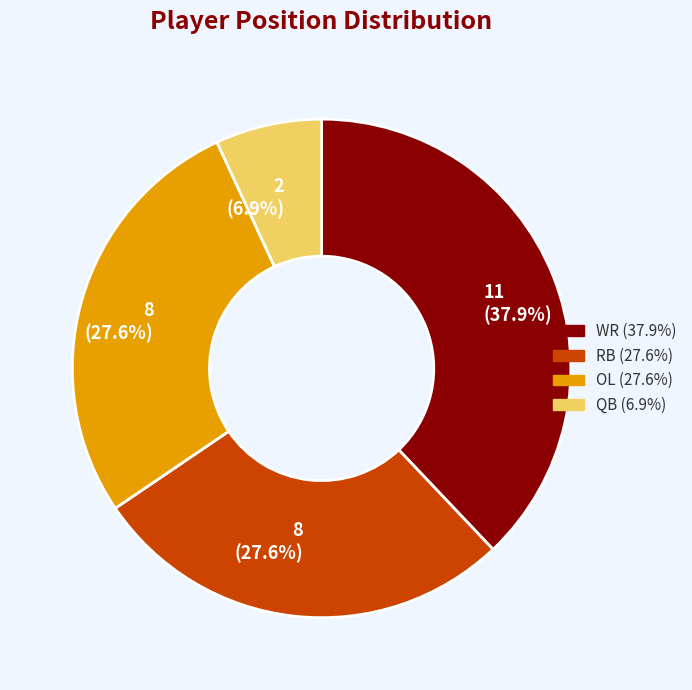

Is there any slice that represents more than half of the pie?

No